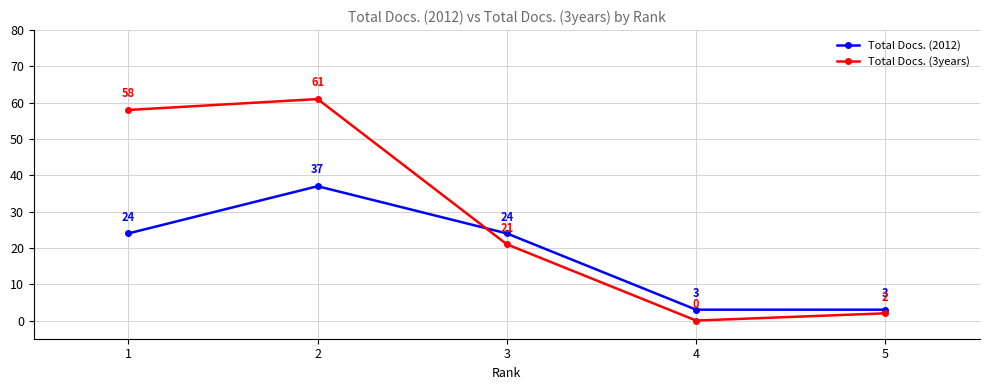

Reading left to right, transcribe all the data shown in this chart.

Total Docs. (2012): 1=24	2=37	3=24	4=3	5=3
Total Docs. (3years): 1=58	2=61	3=21	4=0	5=2